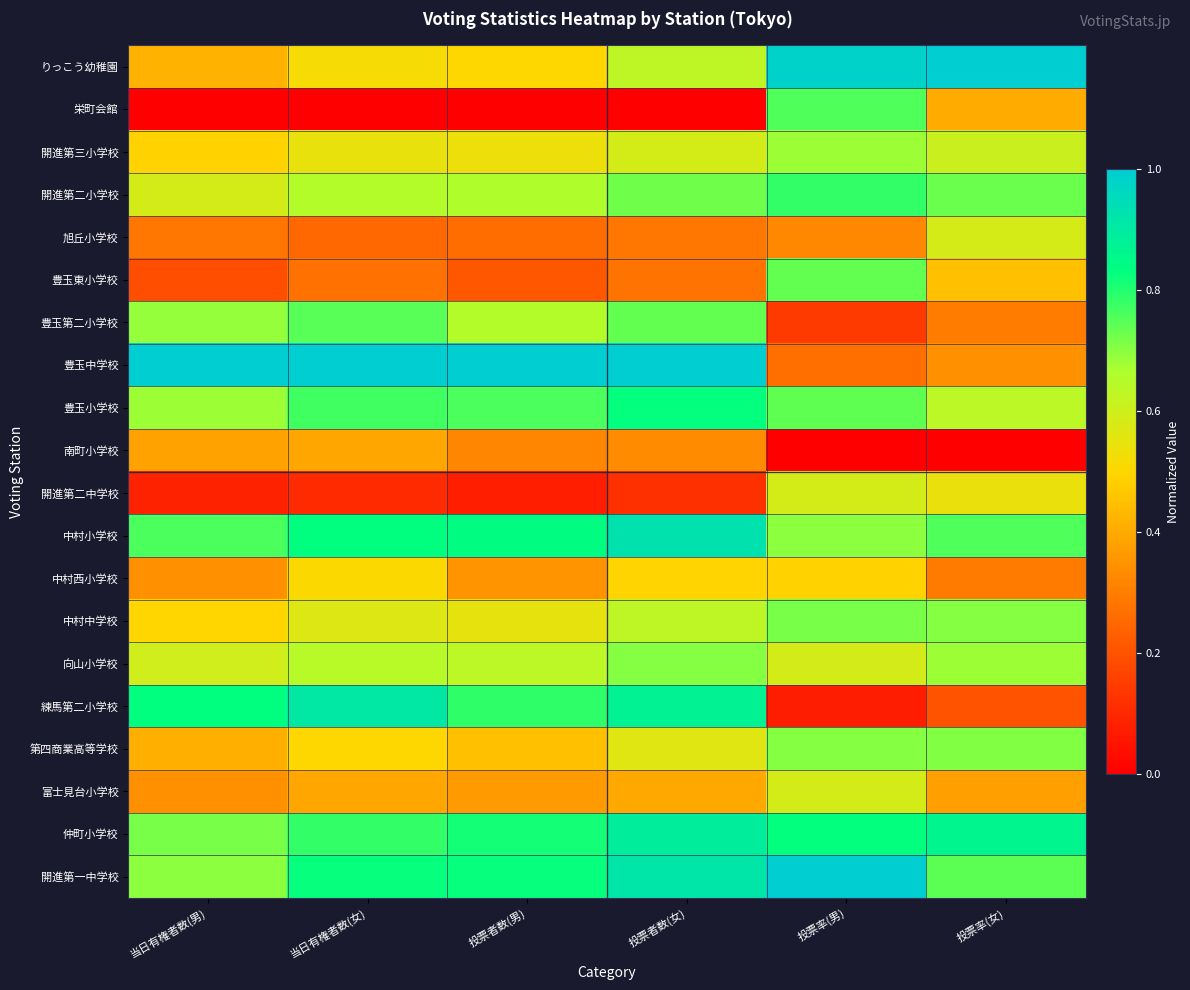

How many categories are shown in the chart?

6